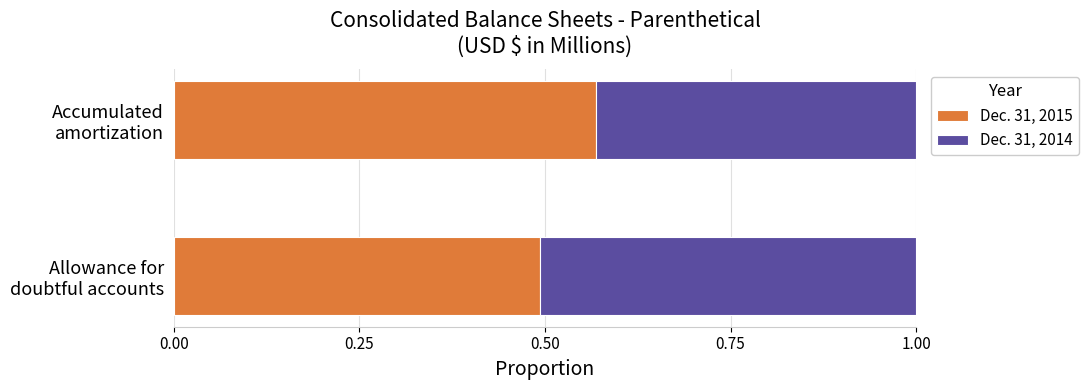

What is the sum of all Dec. 31, 2015 values?

1.1